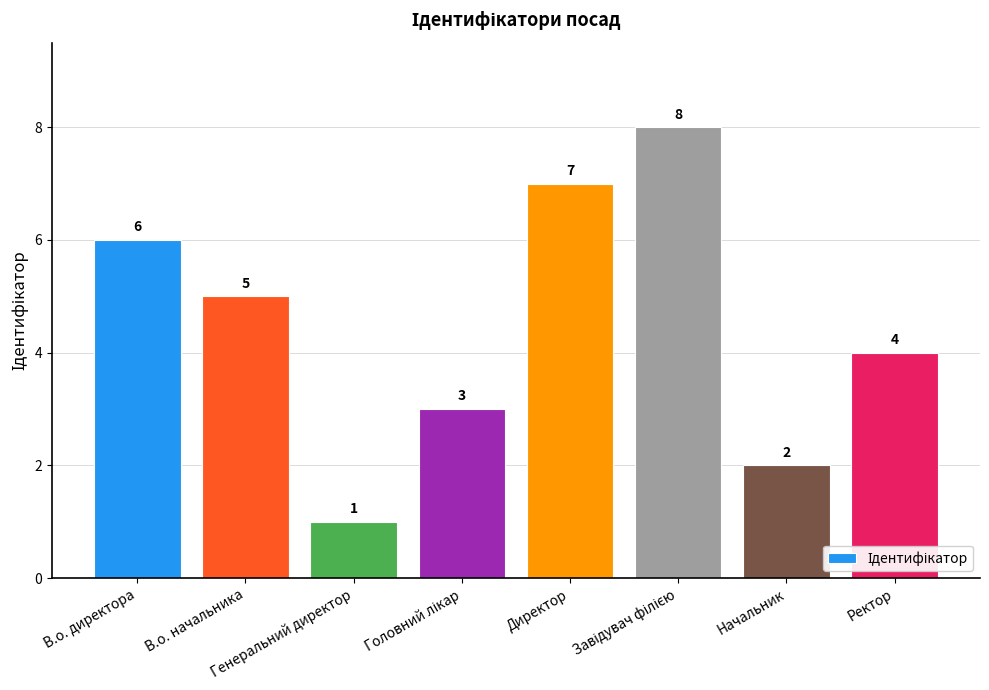

What is the difference between the second highest and minimum values?

6